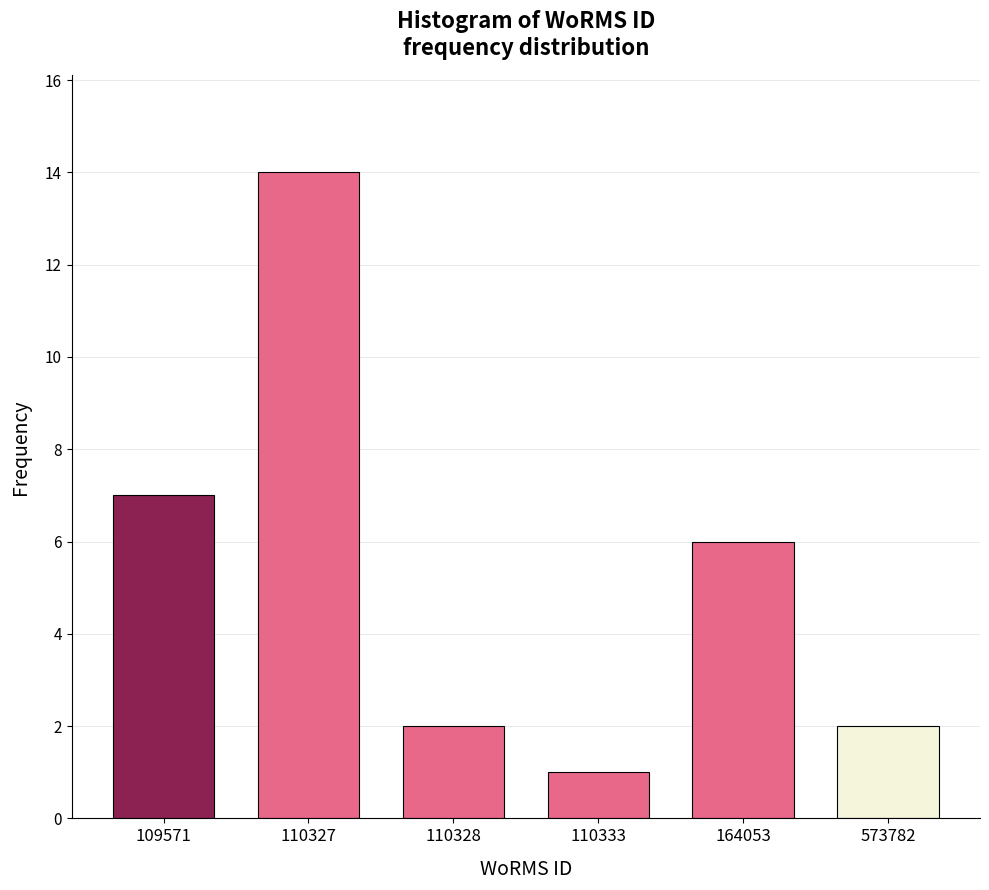

Reading left to right, what are all the values shown in this chart?

7	14	2	1	6	2